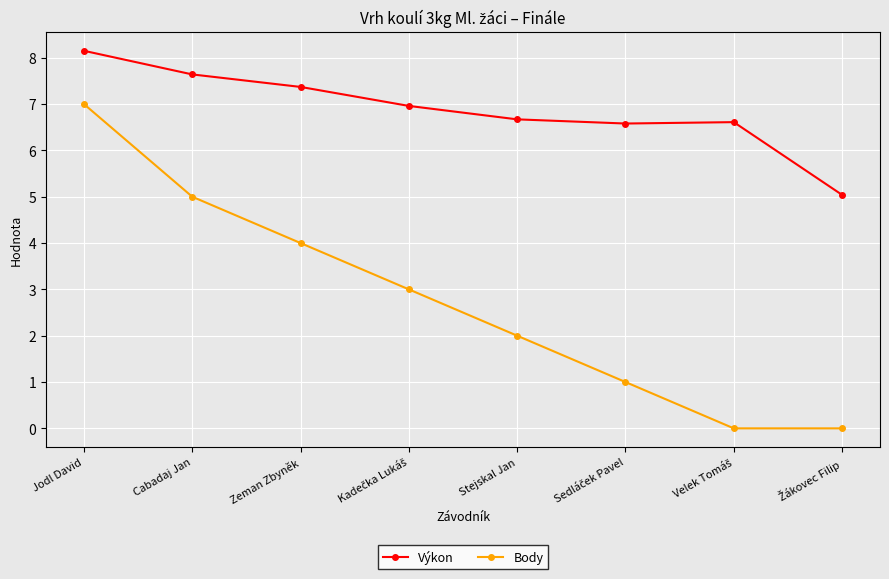

Does the chart display data point markers on the line(s)?

Yes